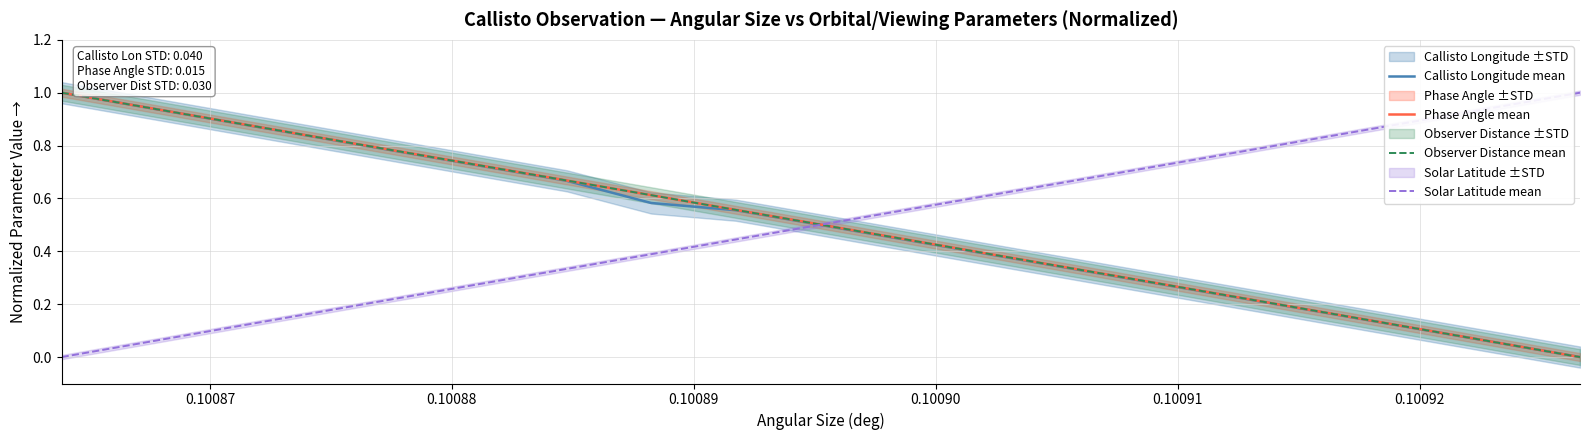

Which series has the widest spread of values?

Callisto Longitude mean